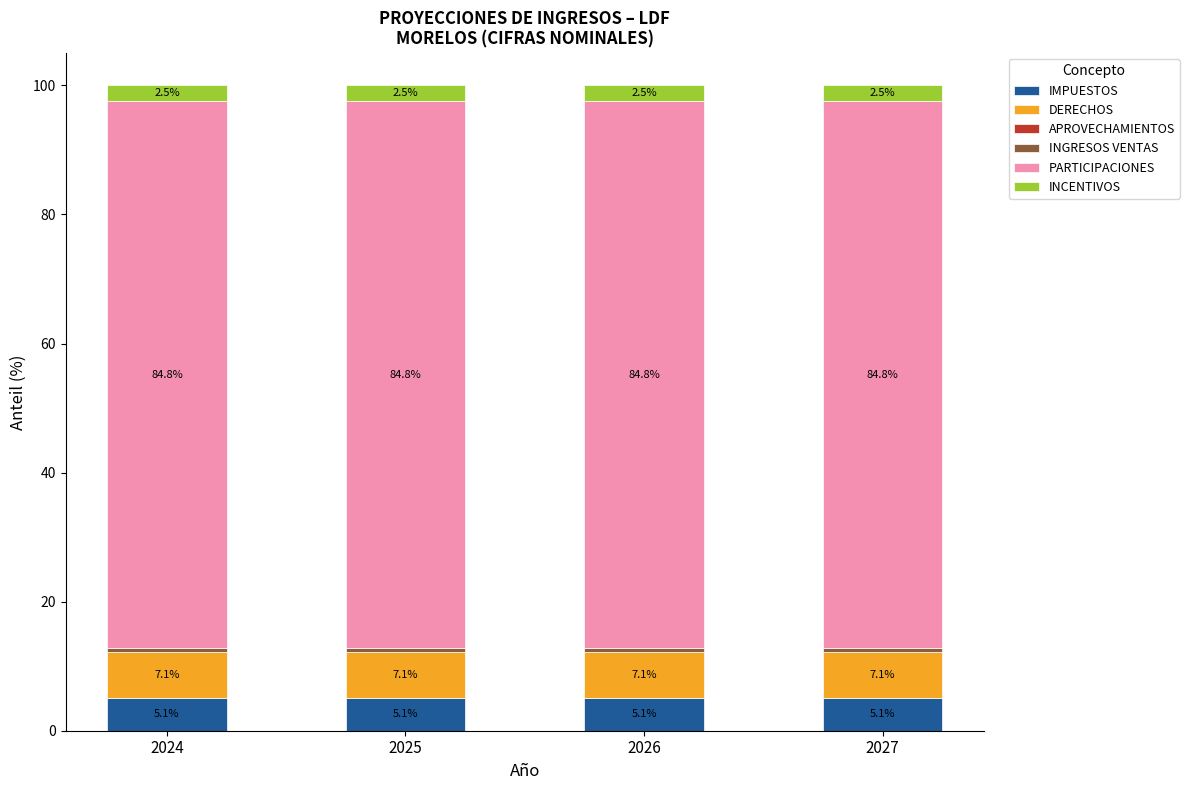

True or false: IMPUESTOS has a value of 5.1 at 2026.

True